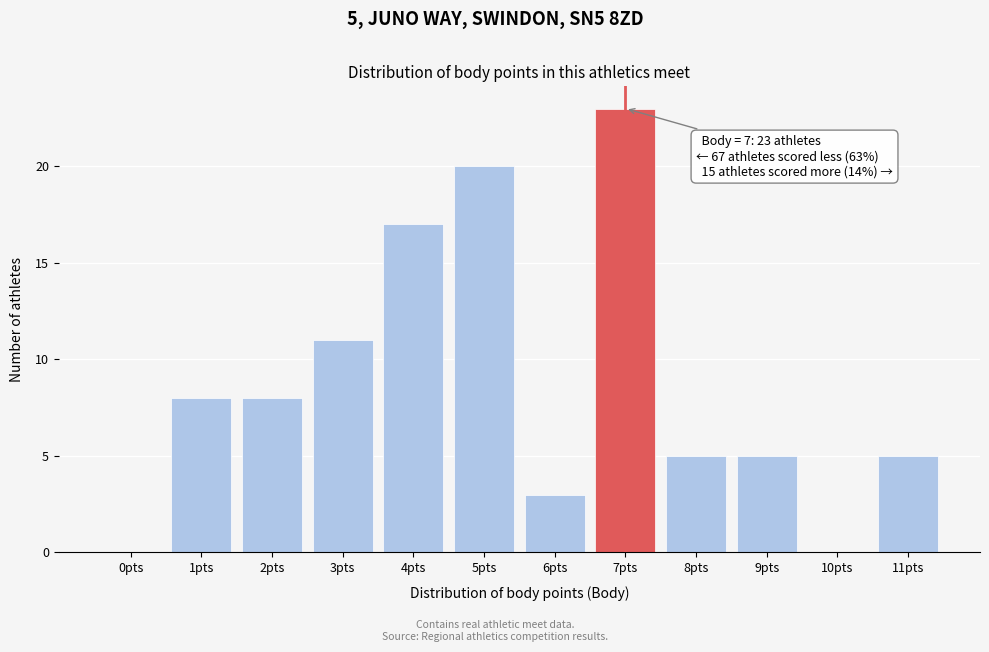

Reading left to right, transcribe all the data shown in this chart.

0pts=0	1pts=8	2pts=8	3pts=11	4pts=17	5pts=20	6pts=3	7pts=23	8pts=5	9pts=5	10pts=0	11pts=5